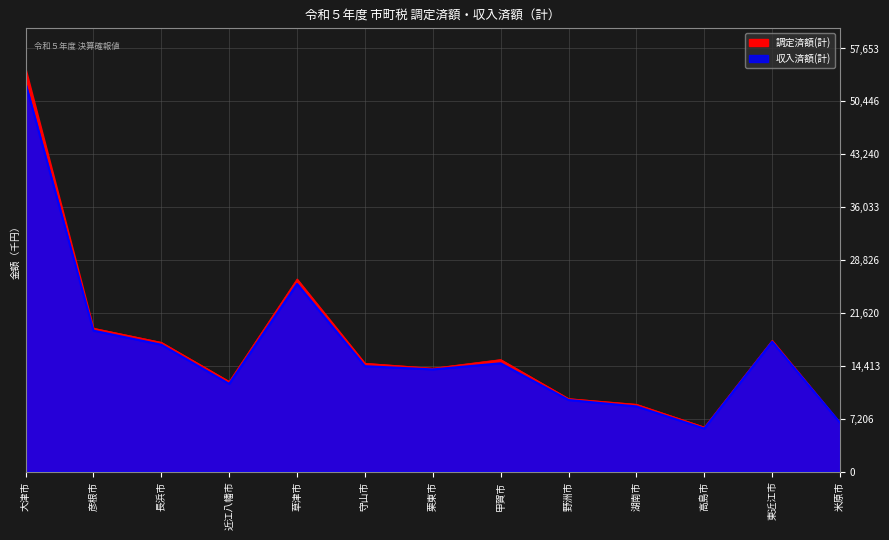

True or false: 収入済額(計) has a value of 11942532 at 近江八幡市.

True